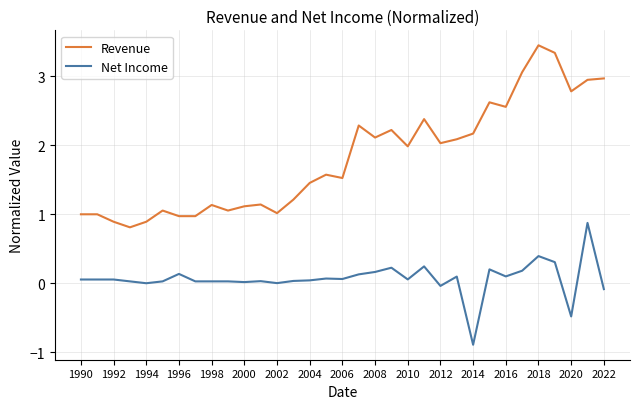

True or false: Net Income and Revenue cross at least once.

False